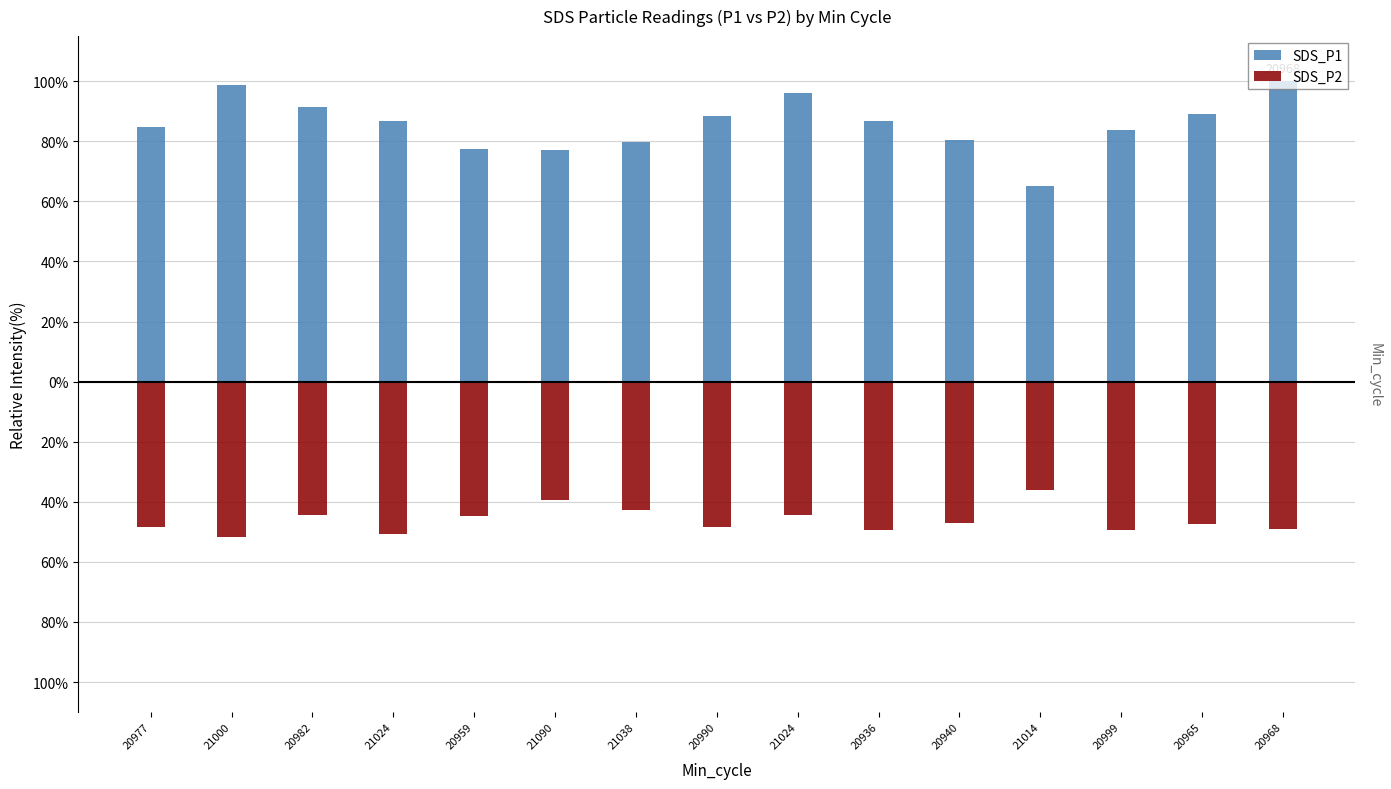

How many data points in SDS_P2 are above -47?

6